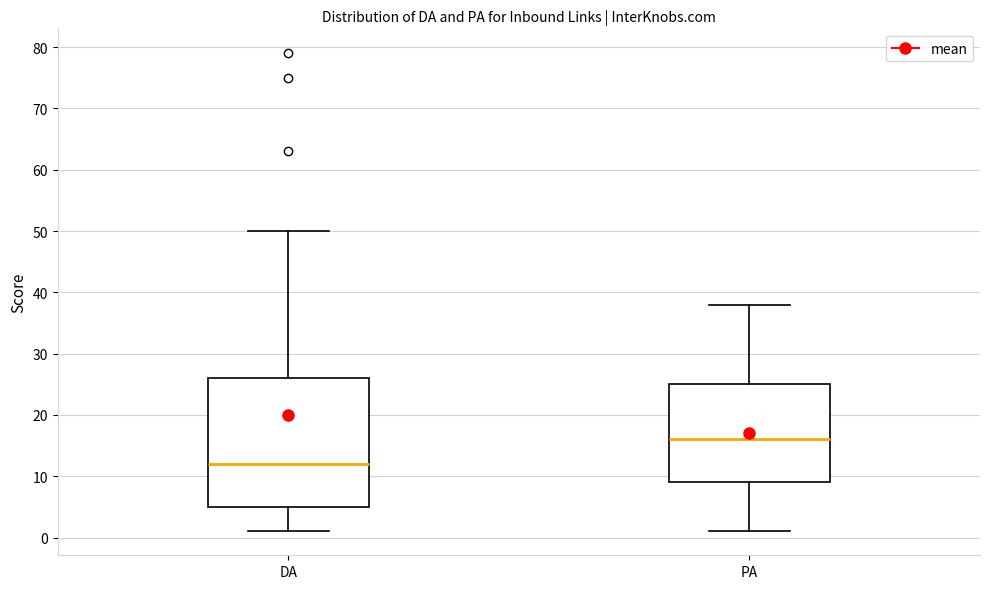

Which box is the tallest, from its lower edge to its upper edge?

DA